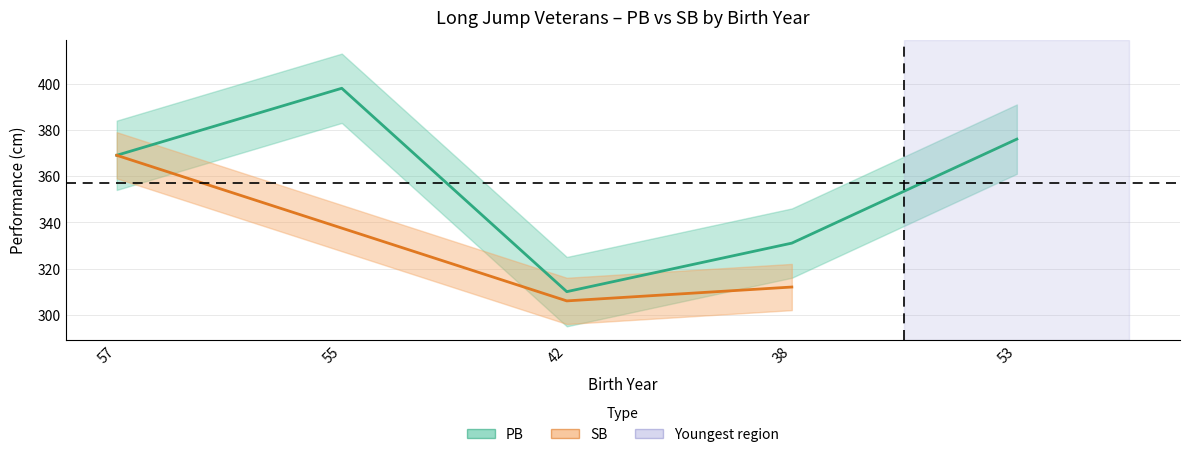

Approximately how many times larger is the value at 55 compared to 38?

1.2